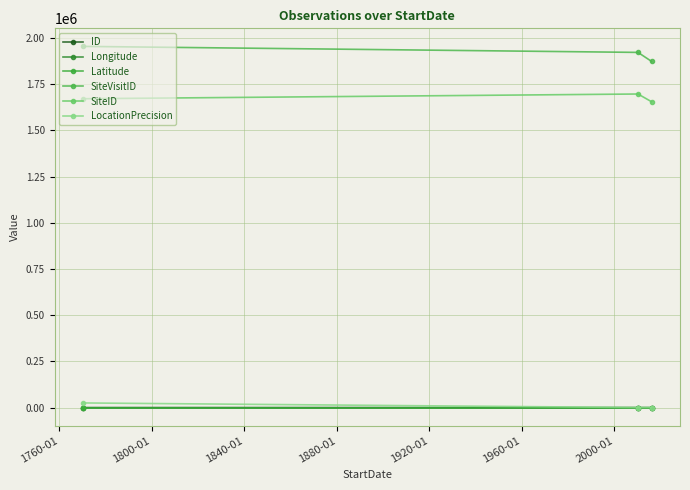

How many lines are shown in the chart?

6